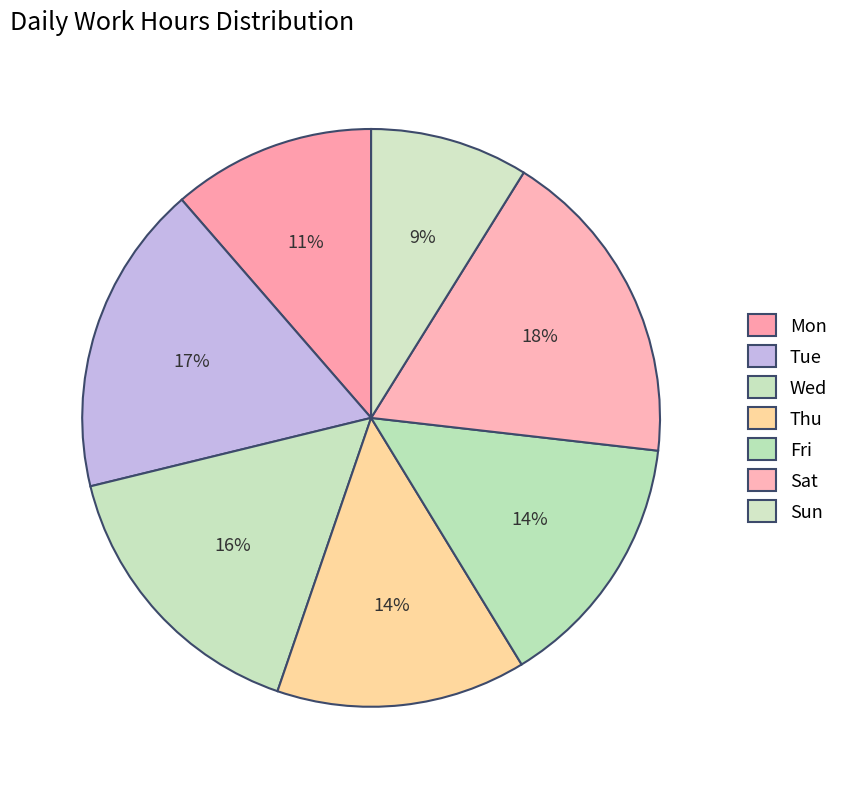

Count the number of slices in the pie.

7